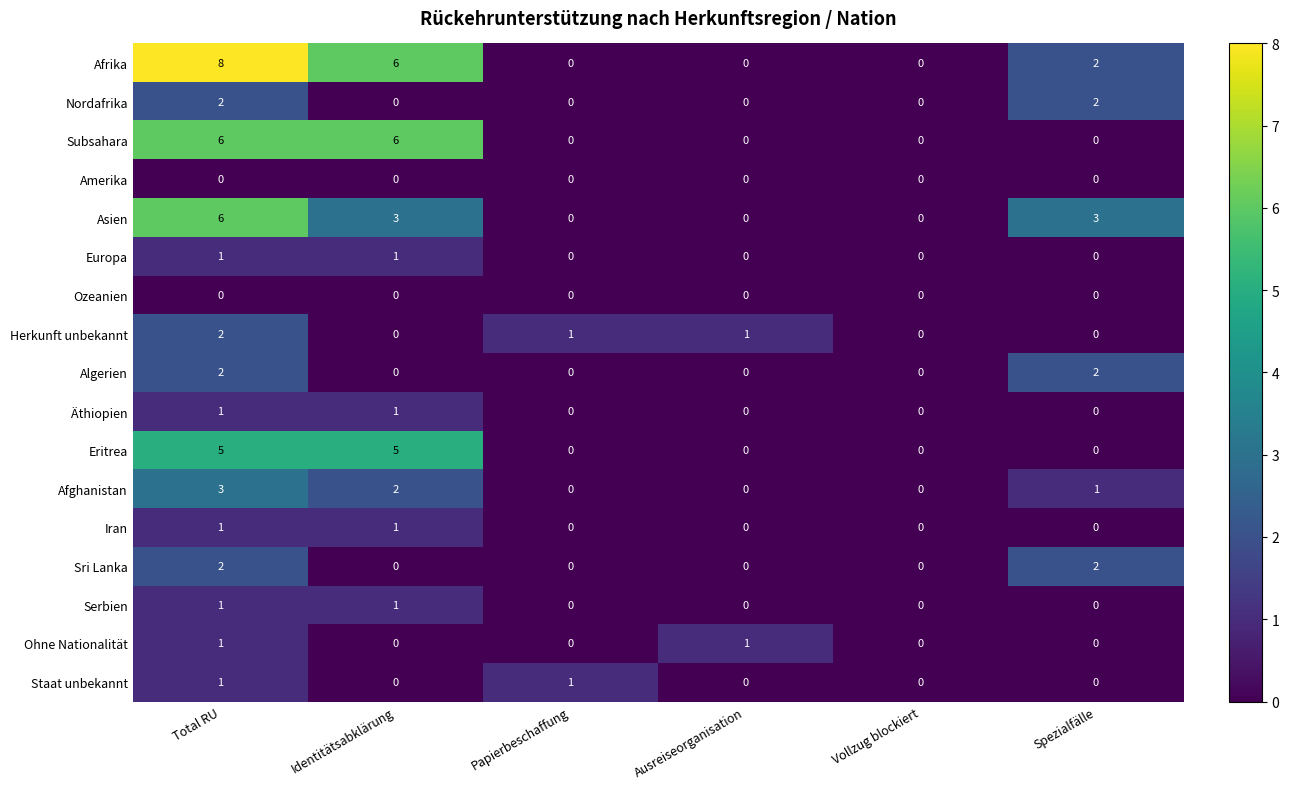

Which series changed the most between Ausreiseorganisation and Spezialfälle?

Asien